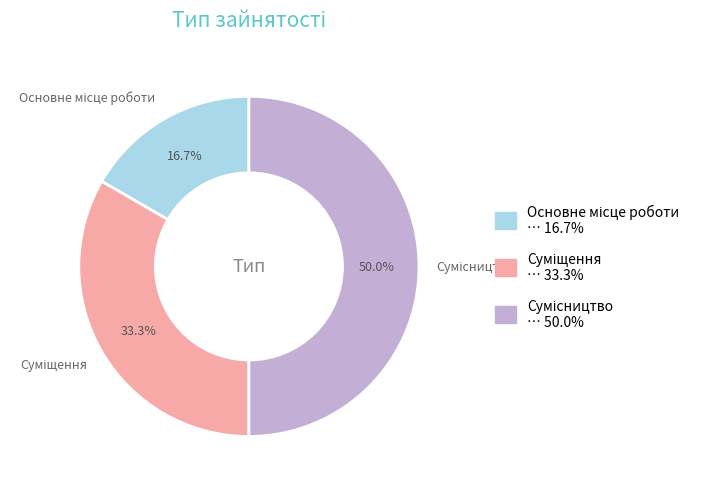

Is the sum of Основне місце роботи and Сумісництво greater than half?

Yes